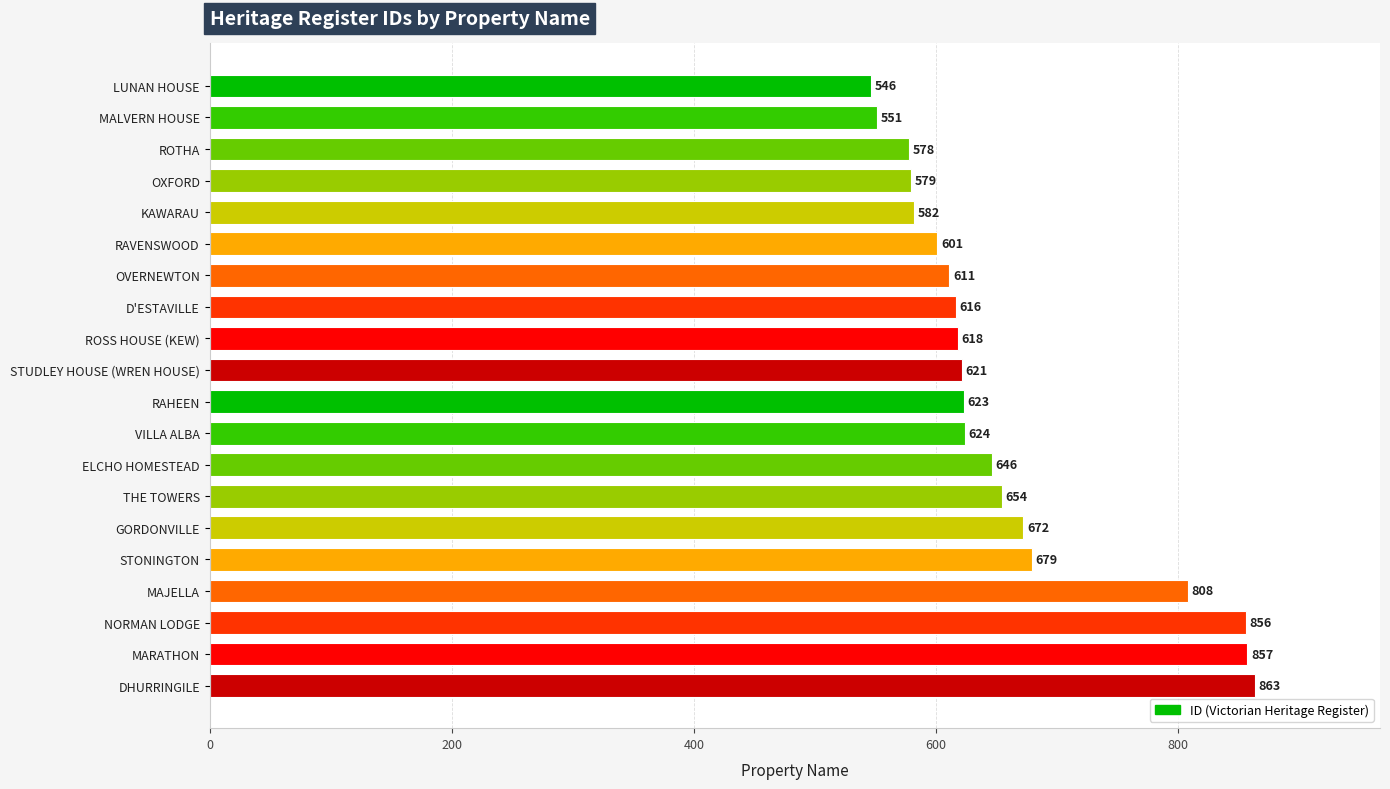

What is the sum of all values?

13185